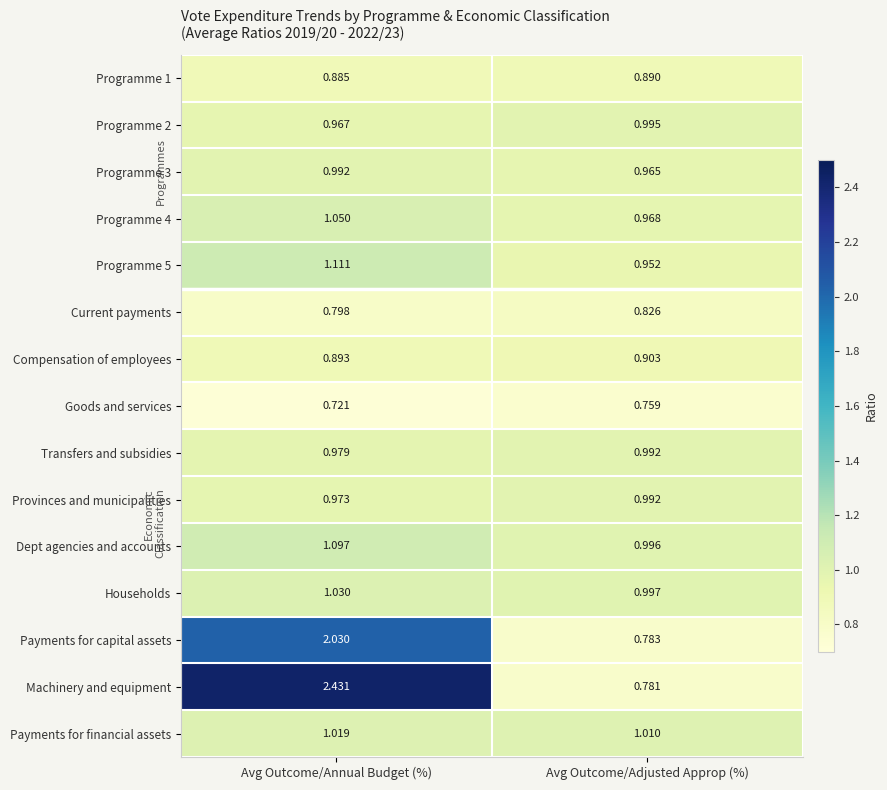

At which category is the sum across all series the highest?

Avg Outcome/Annual Budget (%)